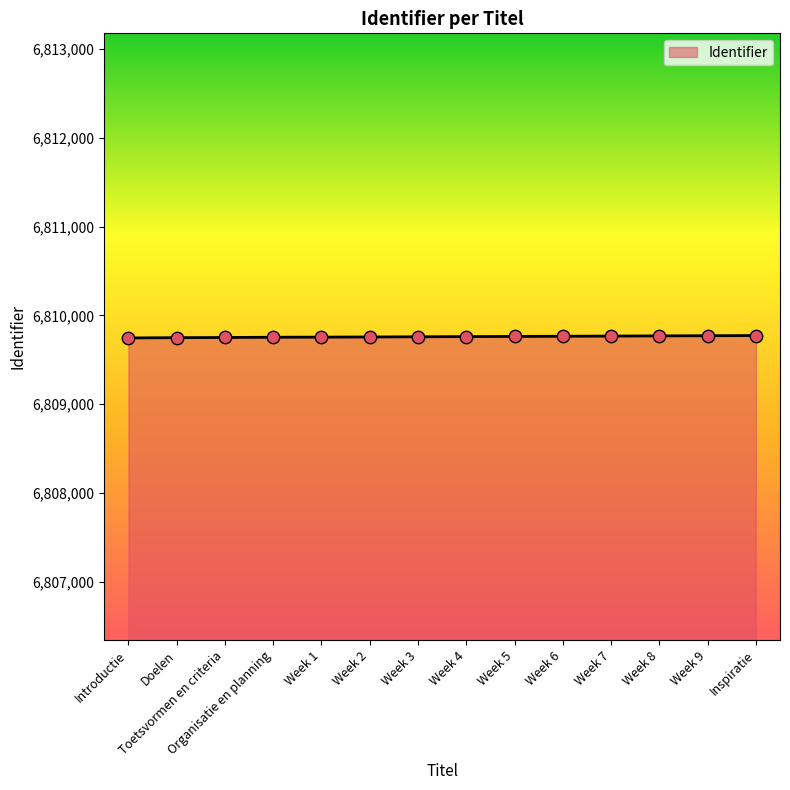

What is the change in value from Introductie to Toetsvormen en criteria?

+5